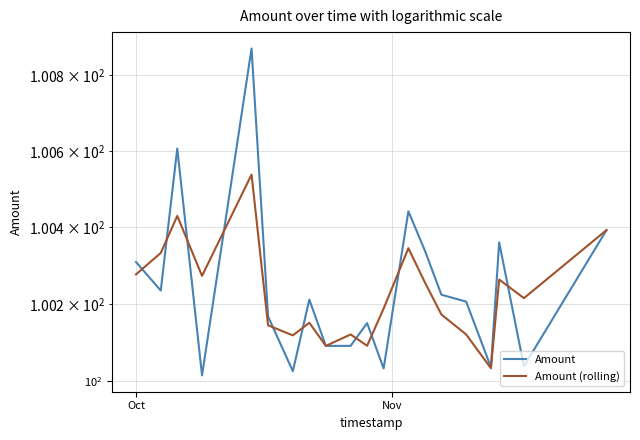

What is the difference between the second highest and second lowest values in the Amount (rolling) series?

0.3